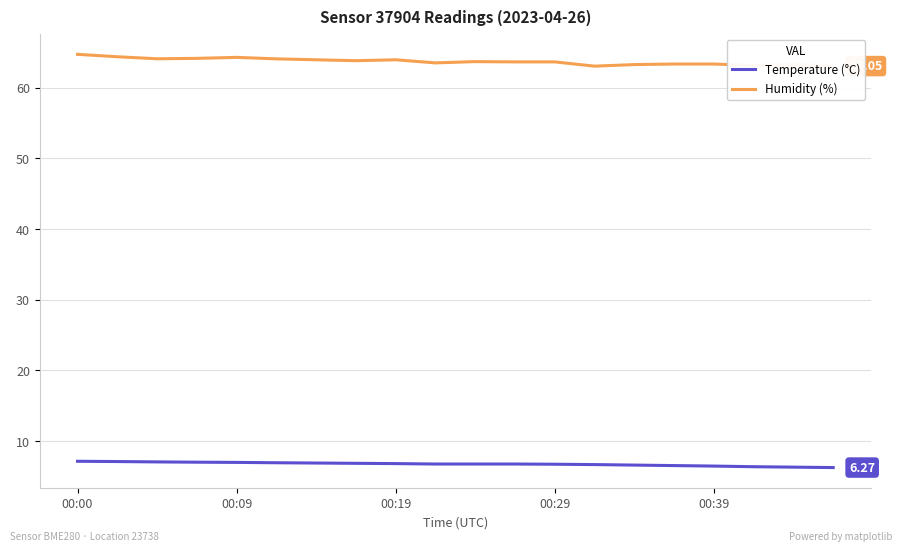

True or false: Temperature (°C) and Humidity (%) intersect in this chart.

False